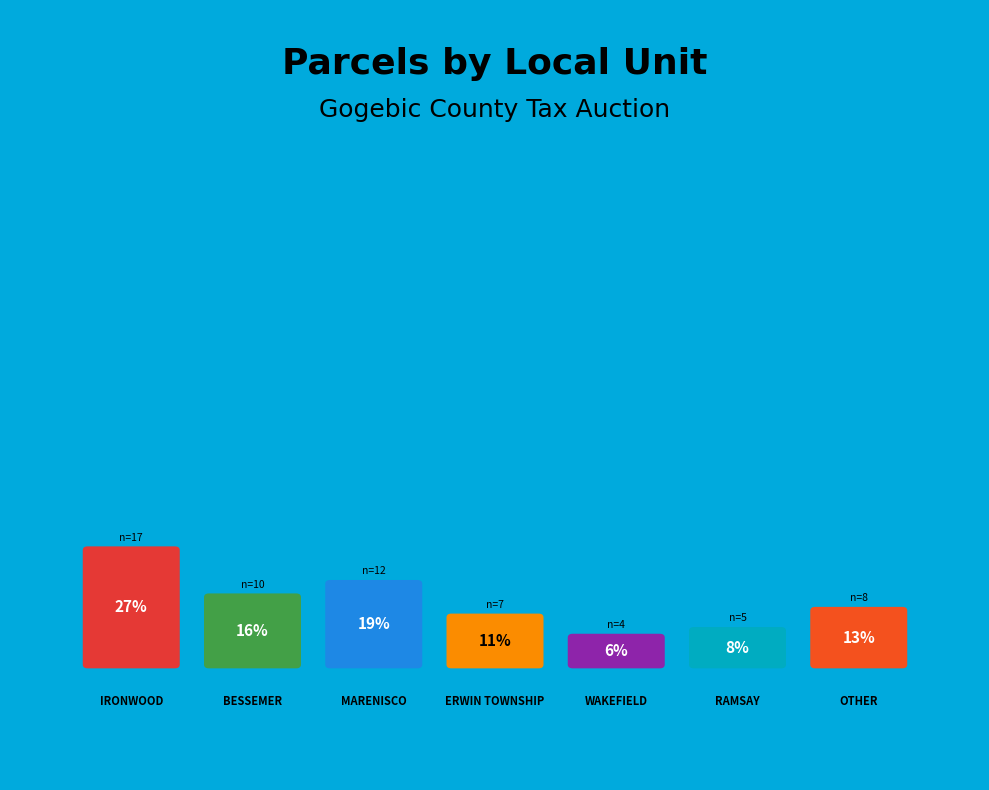

To the nearest percent, what percentage of the pie is IRONWOOD?

27%